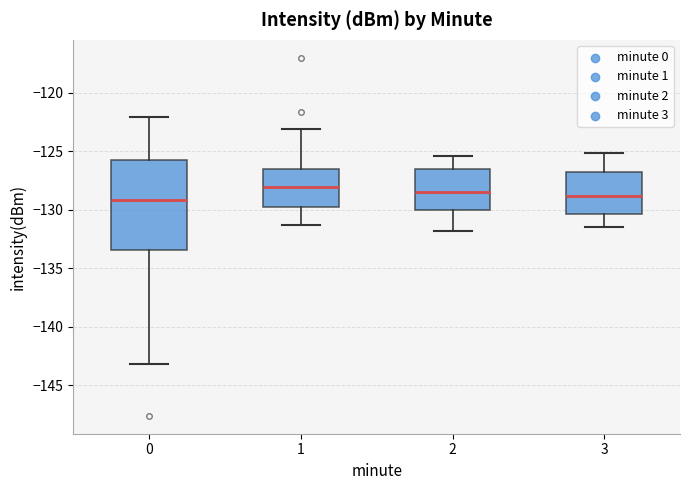

Comparing the boxes themselves (not the whiskers), which one is the tallest?

0